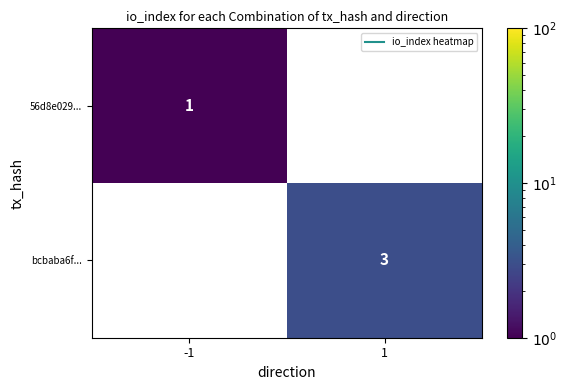

Rank the categories by bcbaba6f... value from highest to lowest.

-1, 1